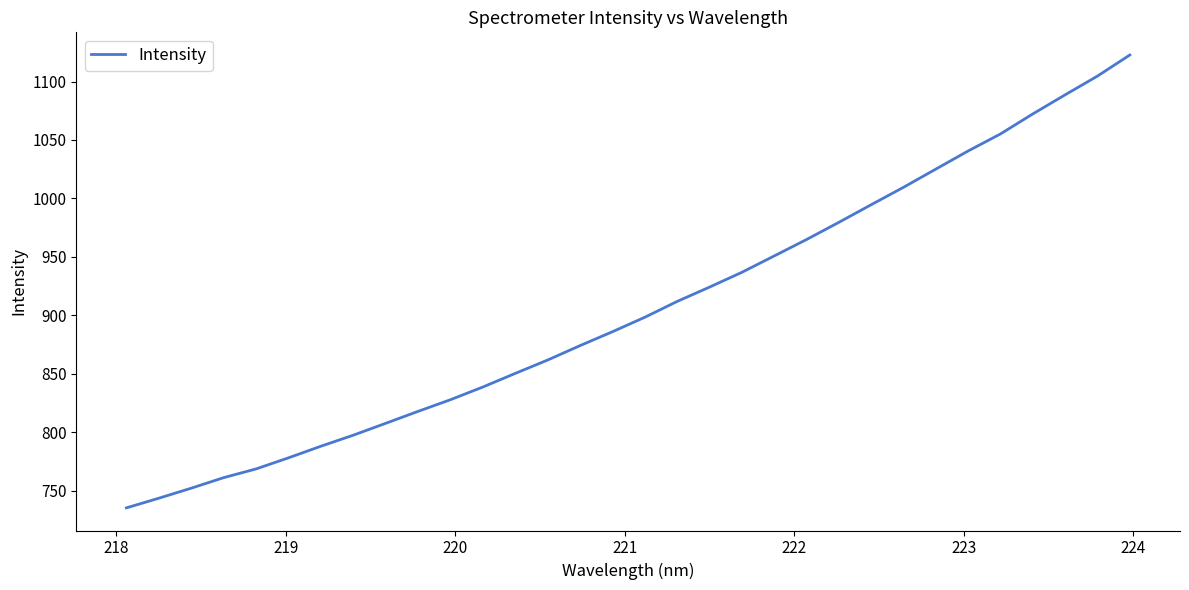

What is the maximum value shown in the chart?

1122.7